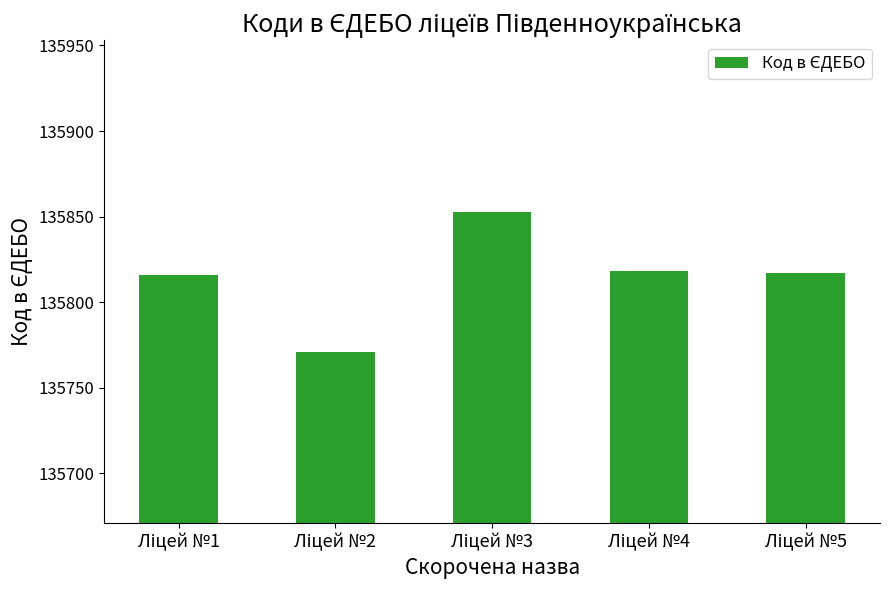

What is the difference between the second highest and minimum values?

47